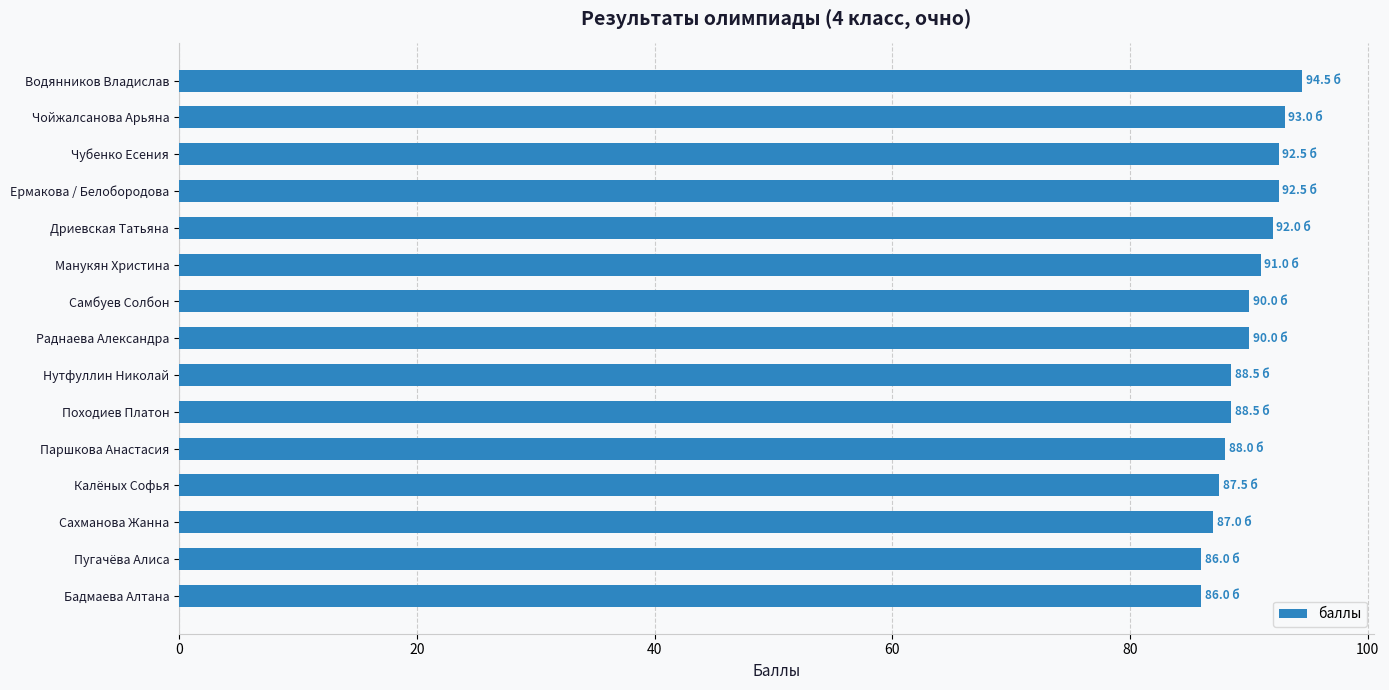

How many data points does each series have?

15